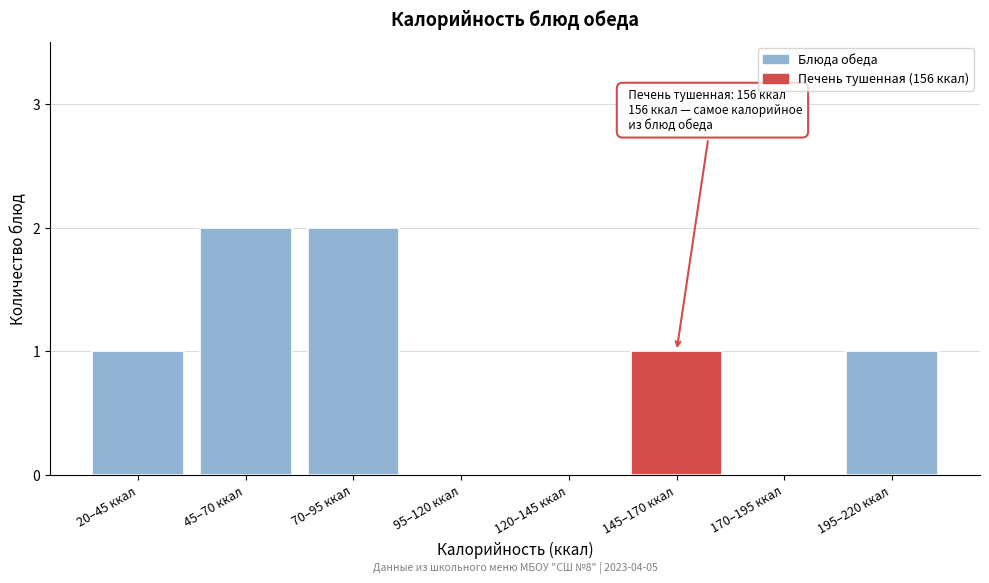

What is the sum of all values?

7